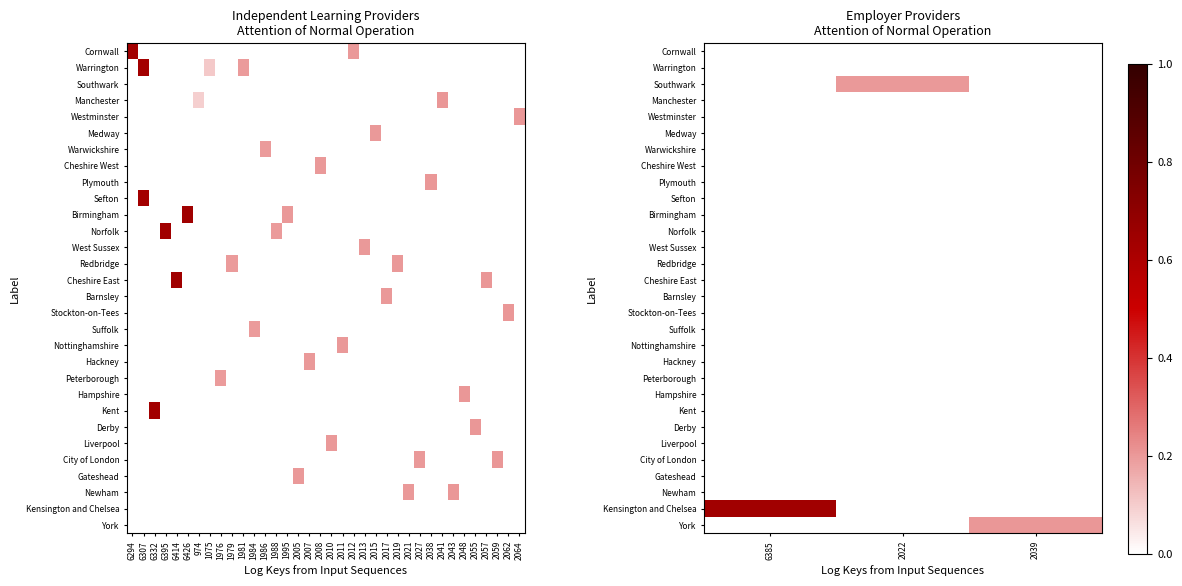

How many data points does each series have?

3